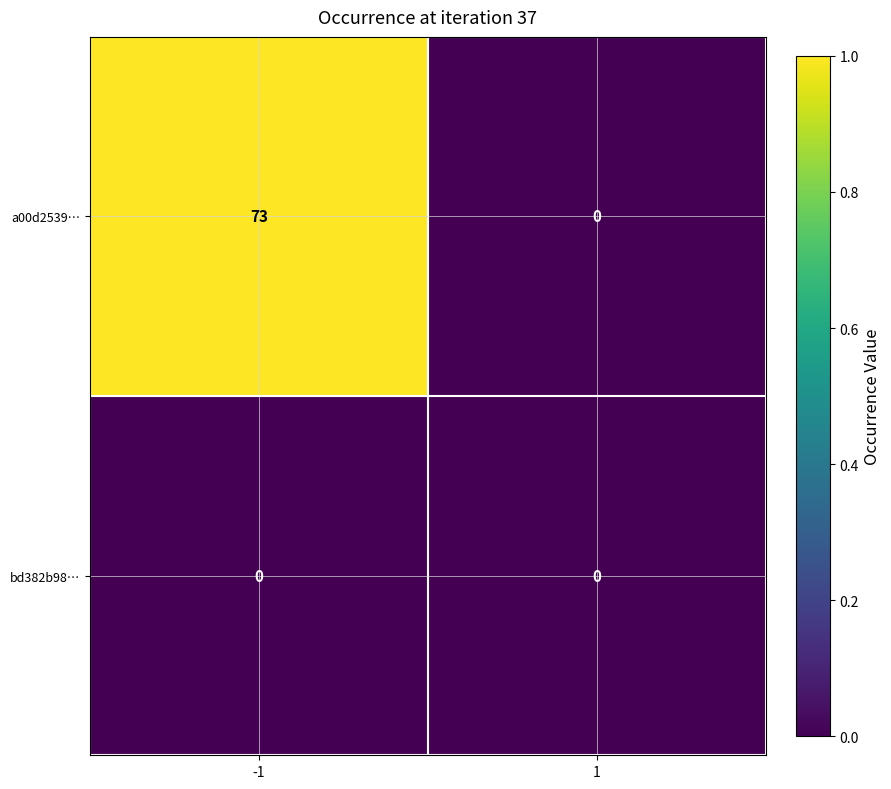

Reading right to left, extract all data points from this chart.

a00d2539…: 1=0	-1=73
bd382b98…: 1=0	-1=0